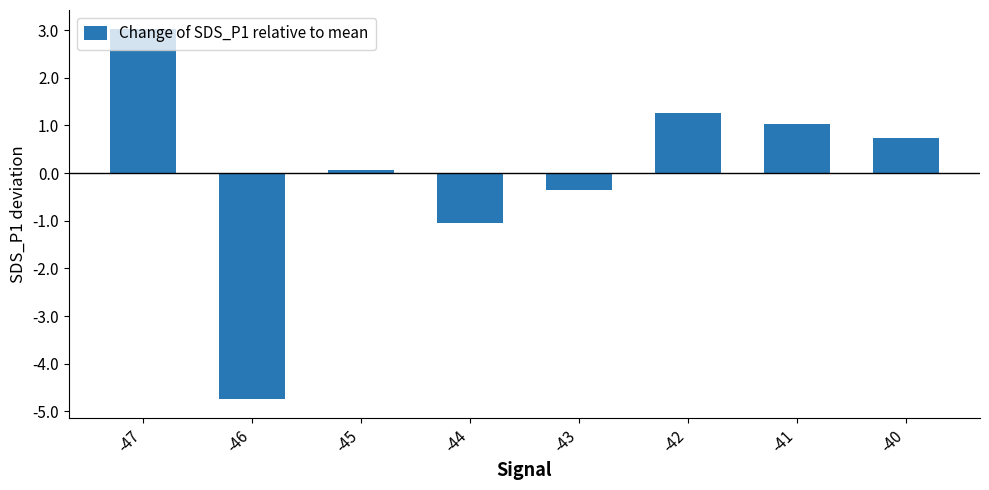

What is the value of the 3rd bar from the left?

0.1